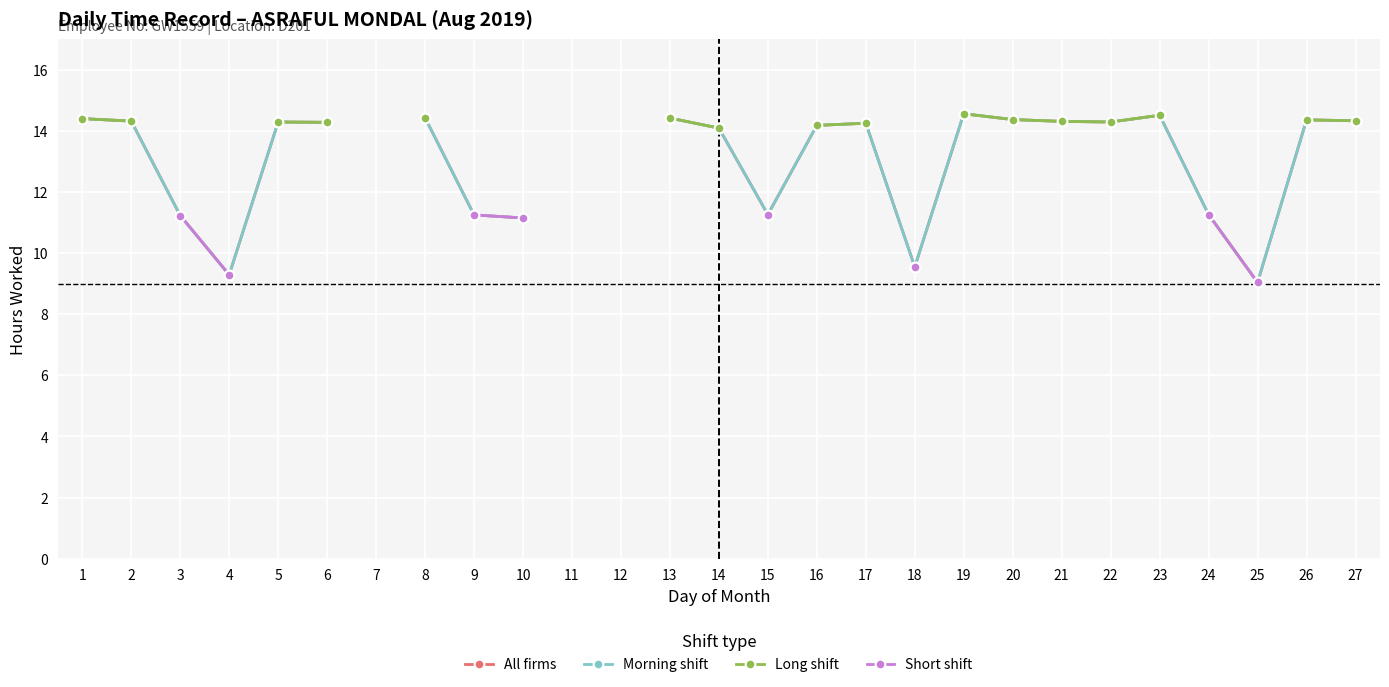

What is the smallest value displayed?

9.0